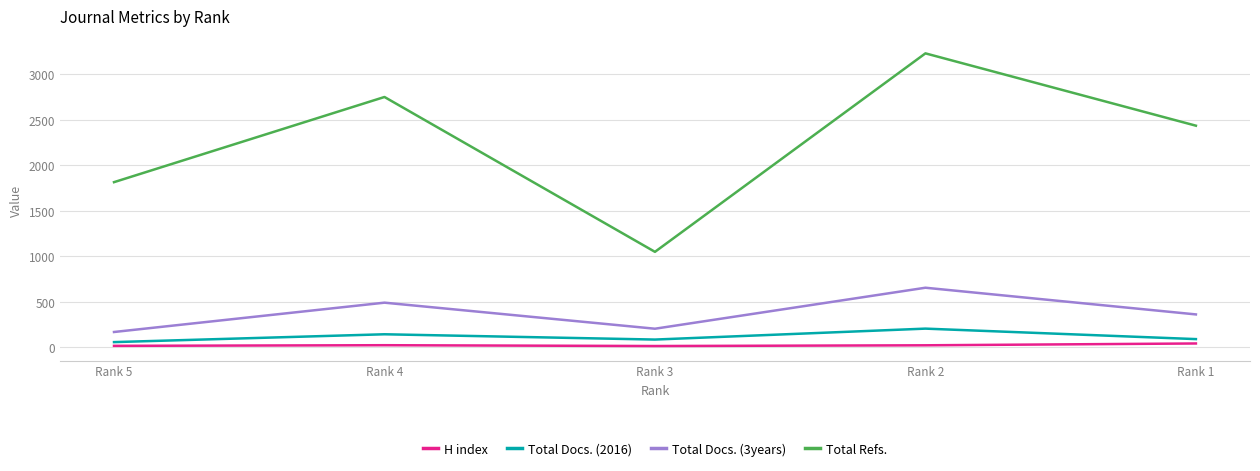

Which series has the largest total across all categories?

Total Refs.